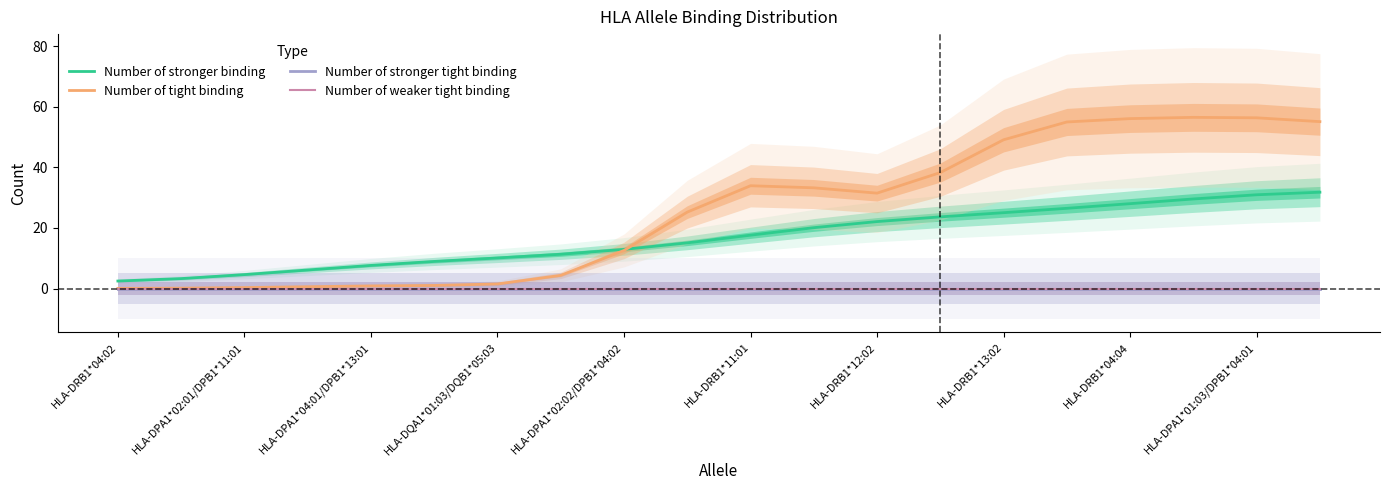

What is the sum of the Number of stronger binding values at HLA-DRB1*11:01 and HLA-DRB1*12:02?

39.7